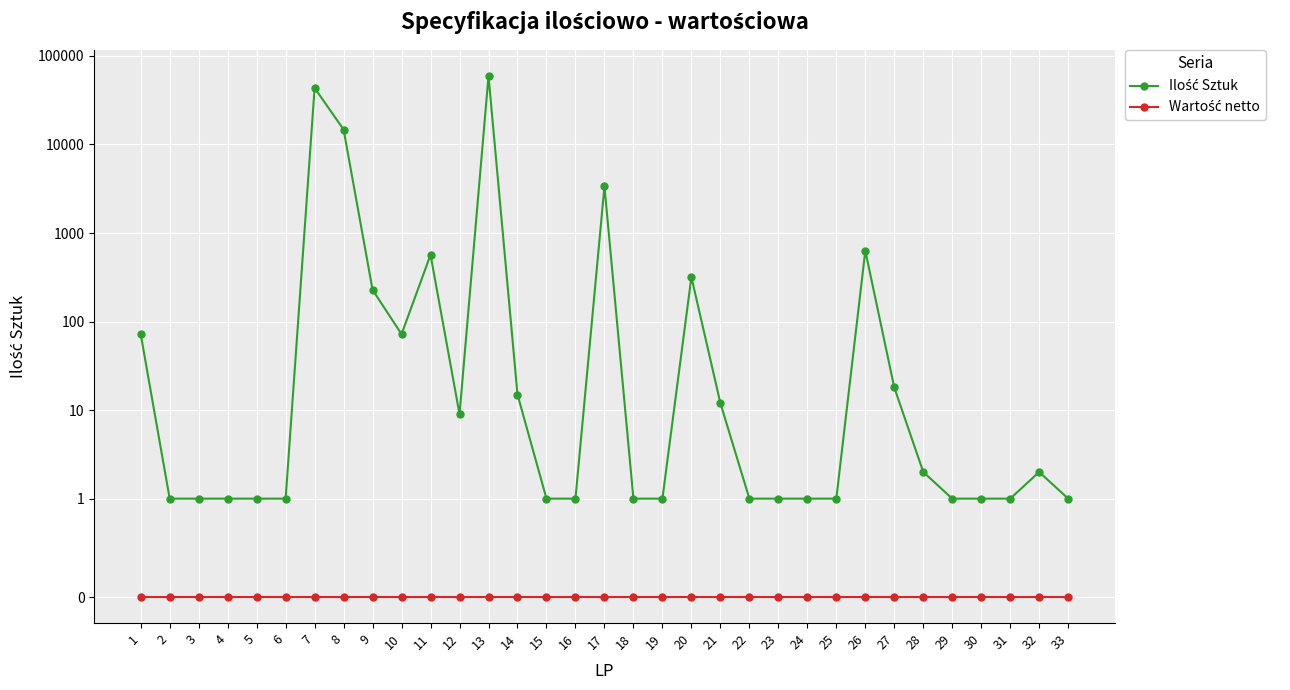

Reading left to right, transcribe all the data shown in this chart.

Ilość Sztuk: 1=72	2=1	3=1	4=1	5=1	6=1	7=43425	8=14736	9=228	10=72	11=567	12=9	13=59316	14=15	15=1	16=1	17=3360	18=1	19=1	20=318	21=12	22=1	23=1	24=1	25=1	26=630	27=18	28=2	29=1	30=1	31=1	32=2	33=1
Wartość netto: 1=0	2=0	3=0	4=0	5=0	6=0	7=0	8=0	9=0	10=0	11=0	12=0	13=0	14=0	15=0	16=0	17=0	18=0	19=0	20=0	21=0	22=0	23=0	24=0	25=0	26=0	27=0	28=0	29=0	30=0	31=0	32=0	33=0